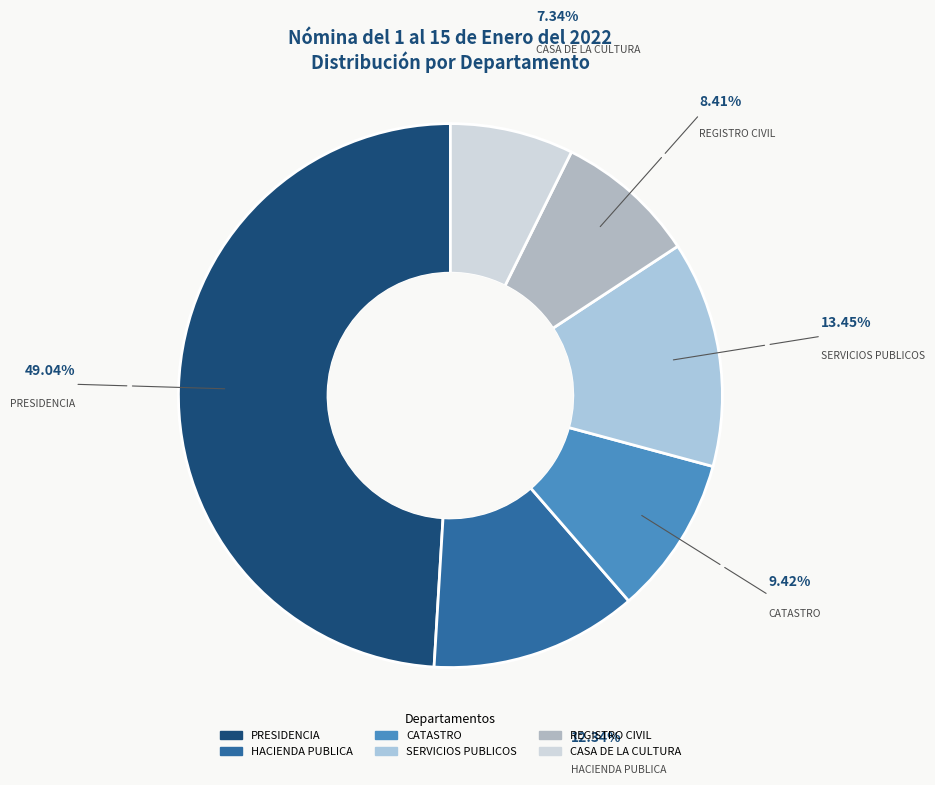

True or false: REGISTRO CIVIL accounts for 19% of the total.

False